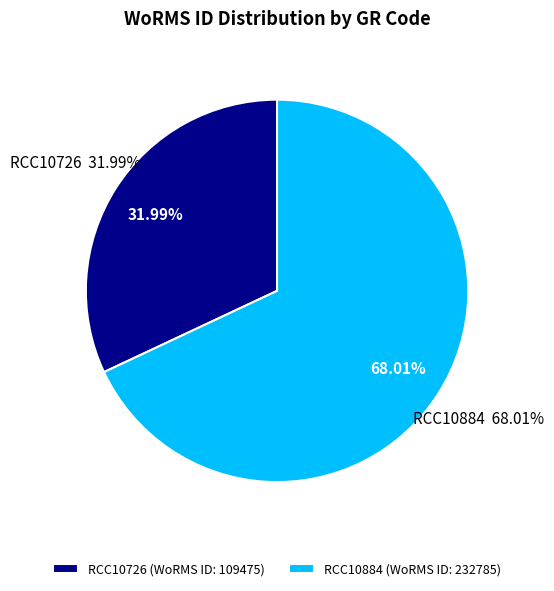

What percentage is the RCC10726 slice, to the nearest percent?

32%